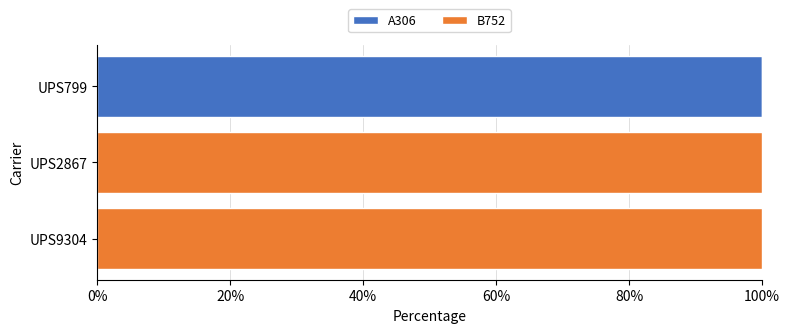

True or false: A306 has a value of 0 at UPS9304.

True